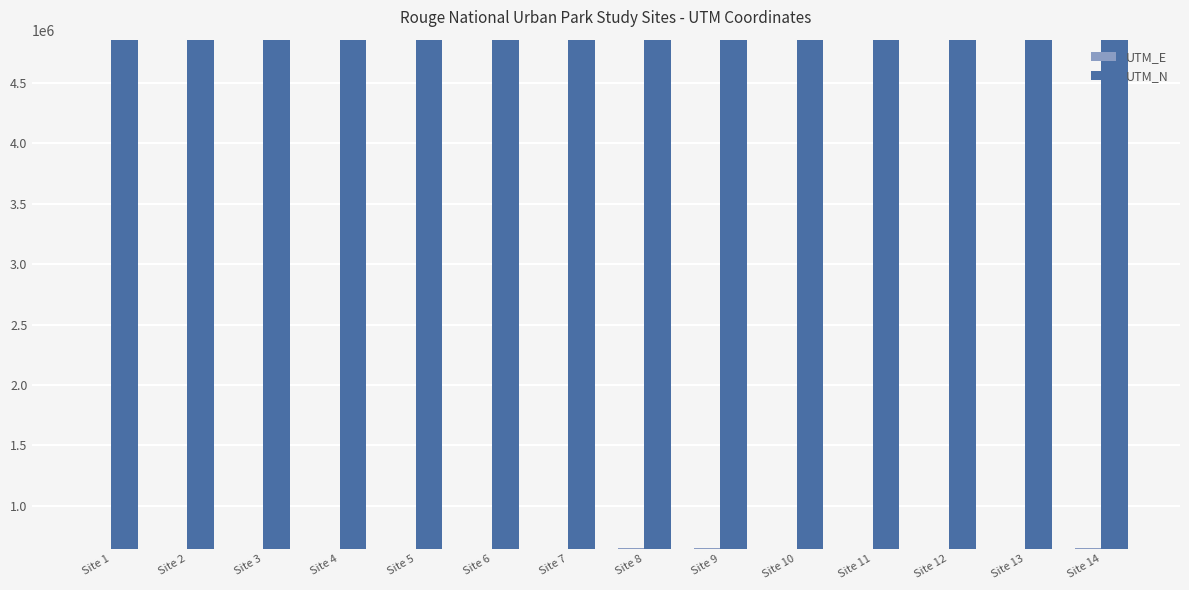

What is the minimum value for UTM_E?

644322.8